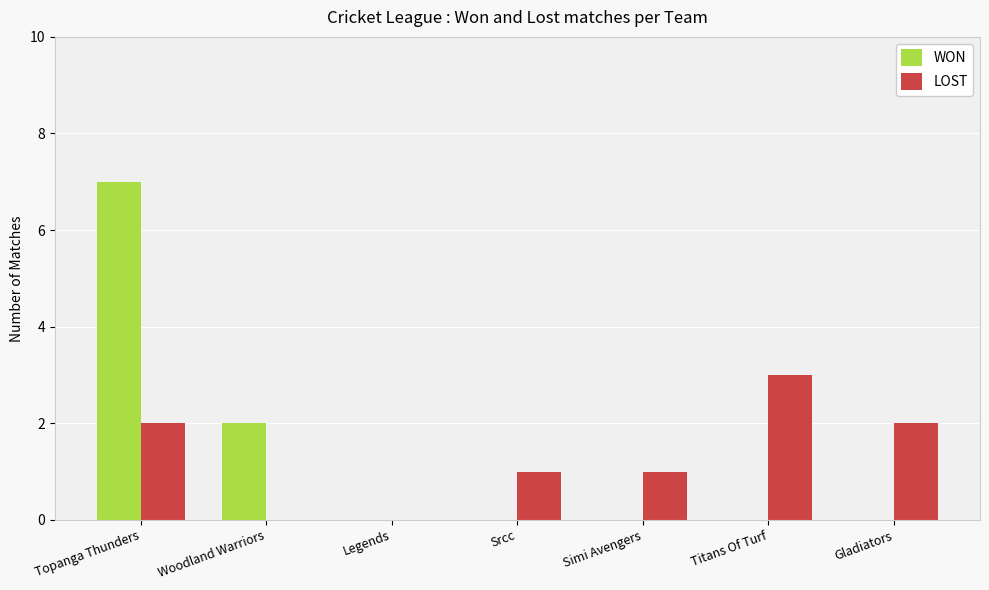

What is the maximum value shown in the chart?

7